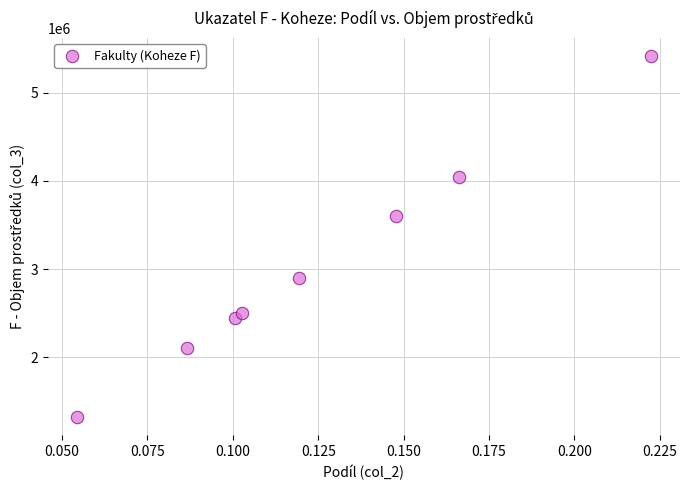

What Y value in the scatter plot is closest to 3368399?

3599595.3